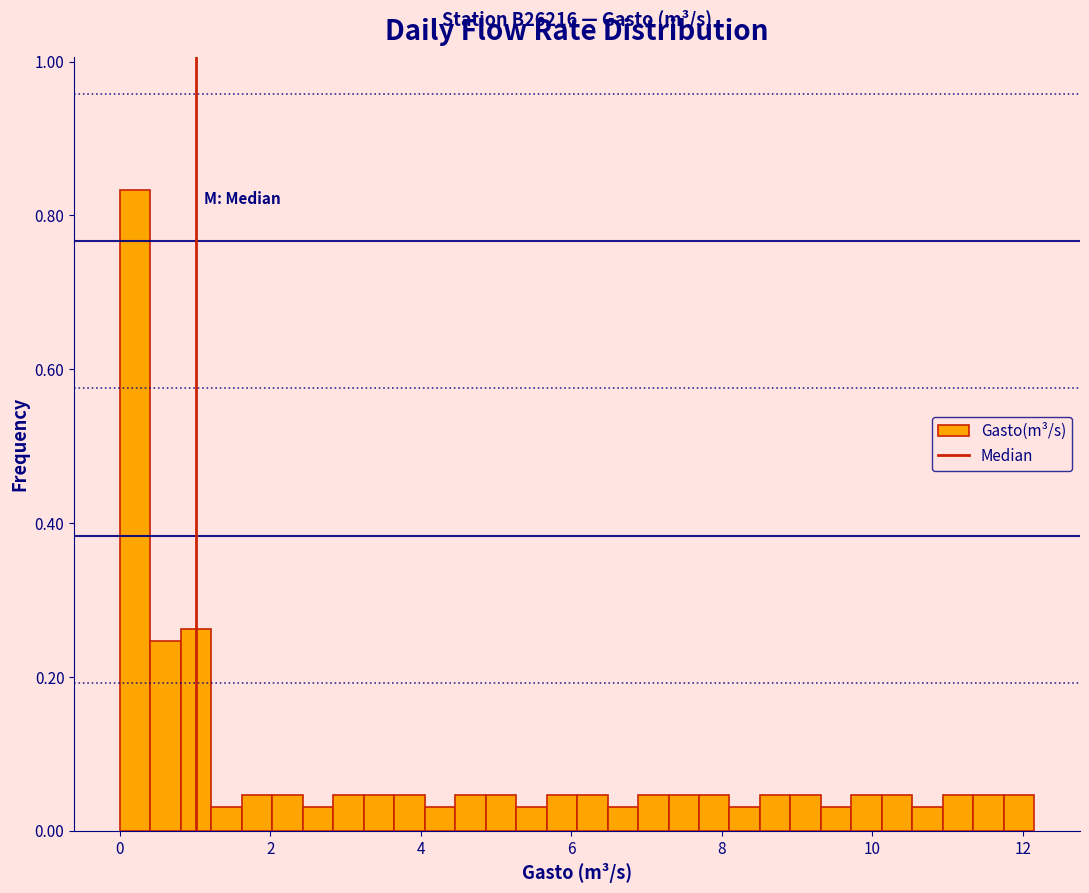

Around what value on the x-axis is the tallest bar? Give the approximate position of its centre, as read against the axis.

0.2